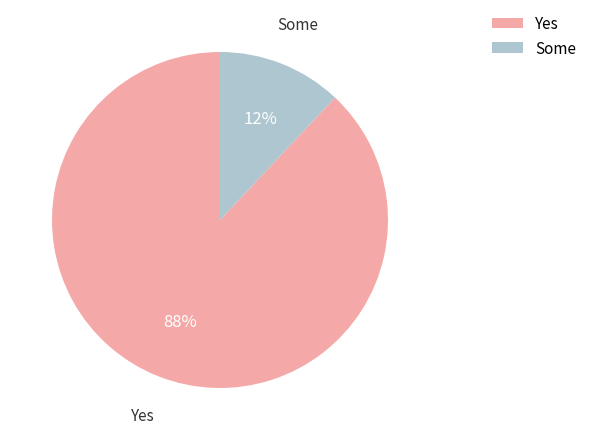

To the nearest percent, what is the average slice percentage?

50%